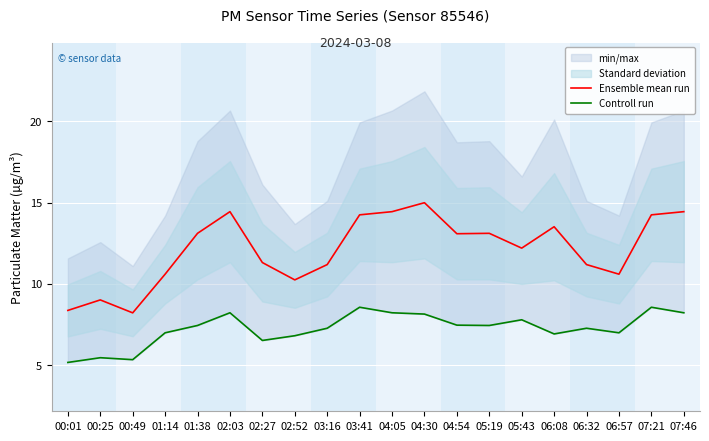

The Controll run series shows 2.1 at 02:27. True or false?

False